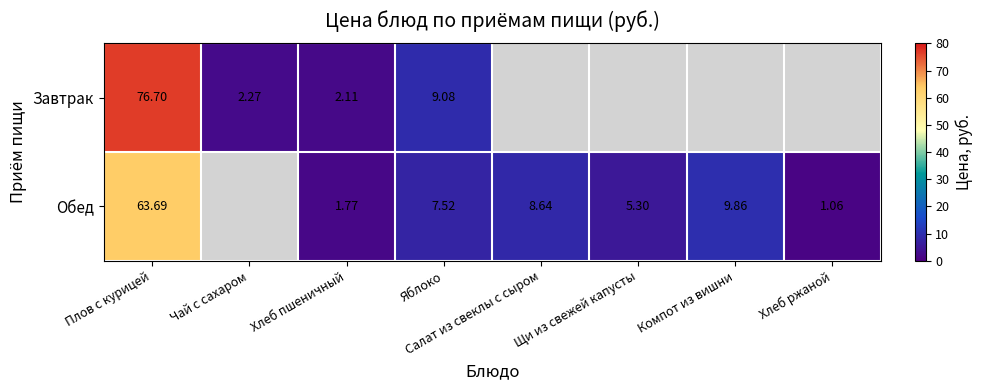

The value of Обед at Хлеб пшеничный is 0.5. True or false?

False